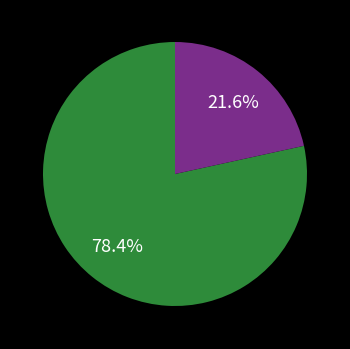

Does any single category account for the majority?

Yes